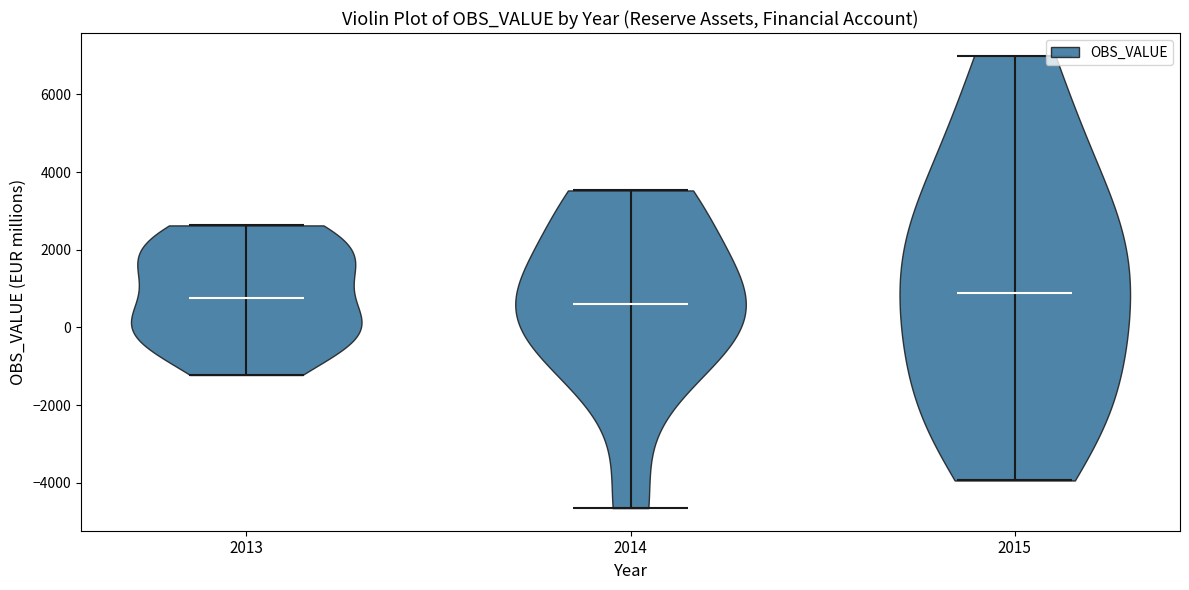

Reading left to right, read every violin against the y-axis: where its median line is, and the lowest and highest points it reaches. The values are not printed on the chart, so give them approximately, as read against the axis.

2013: median line 800, lowest point -1200, highest point 2600
2014: median line 600, lowest point -4600, highest point 3600
2015: median line 800, lowest point -4000, highest point 7000